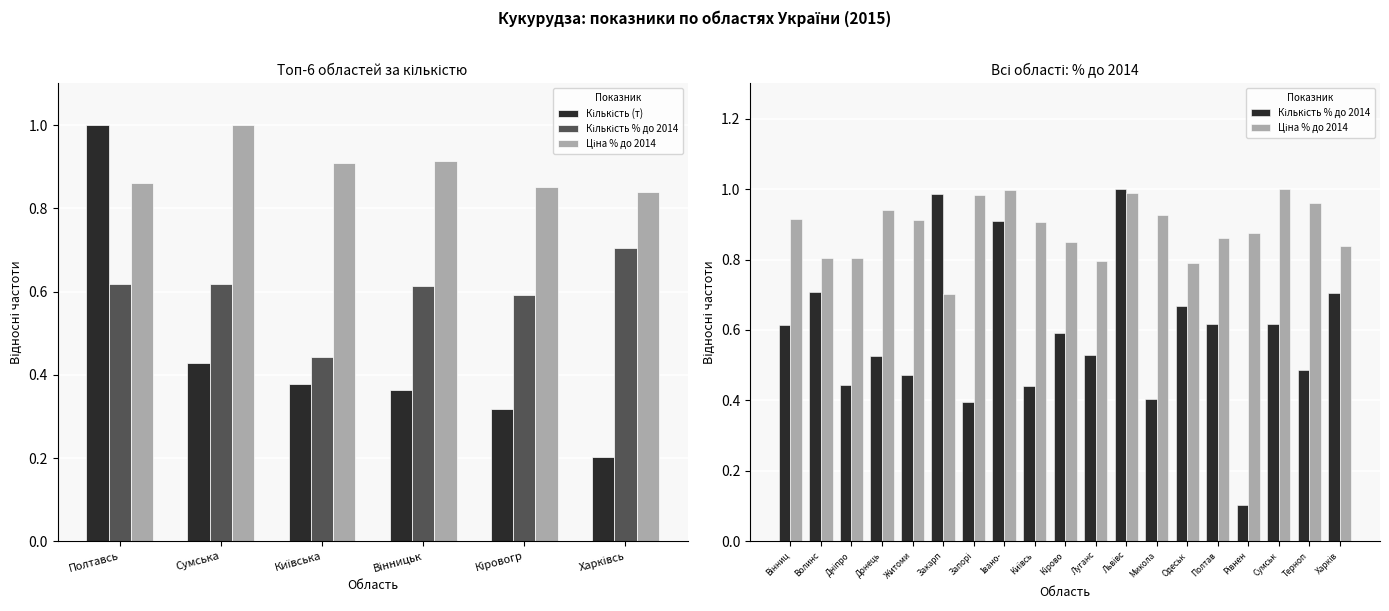

What is the difference between the highest and lowest values at Луганс?

0.3